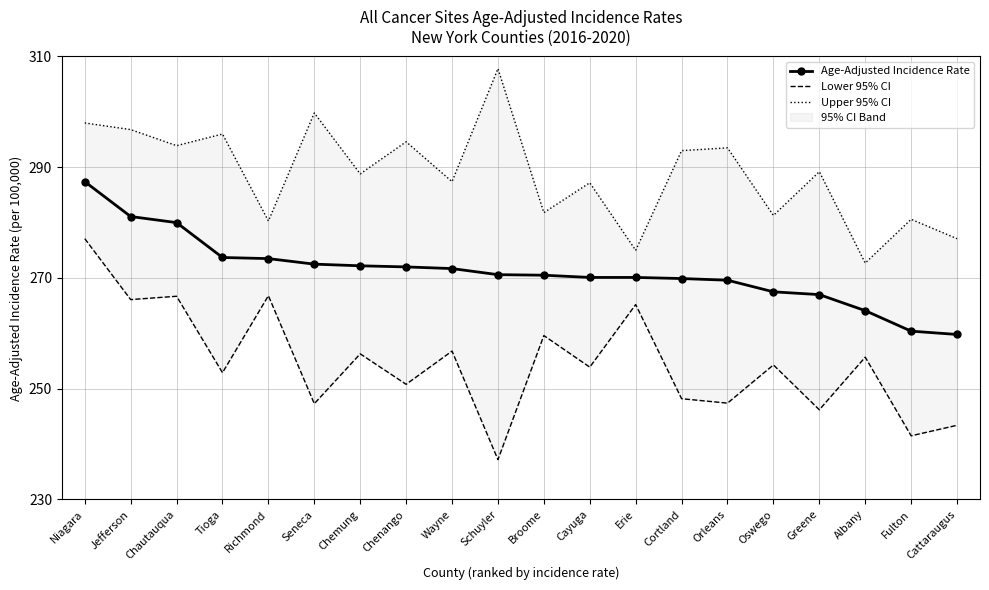

What is the value of the Age-Adjusted Incidence Rate point at the 19th from the left?

260.4